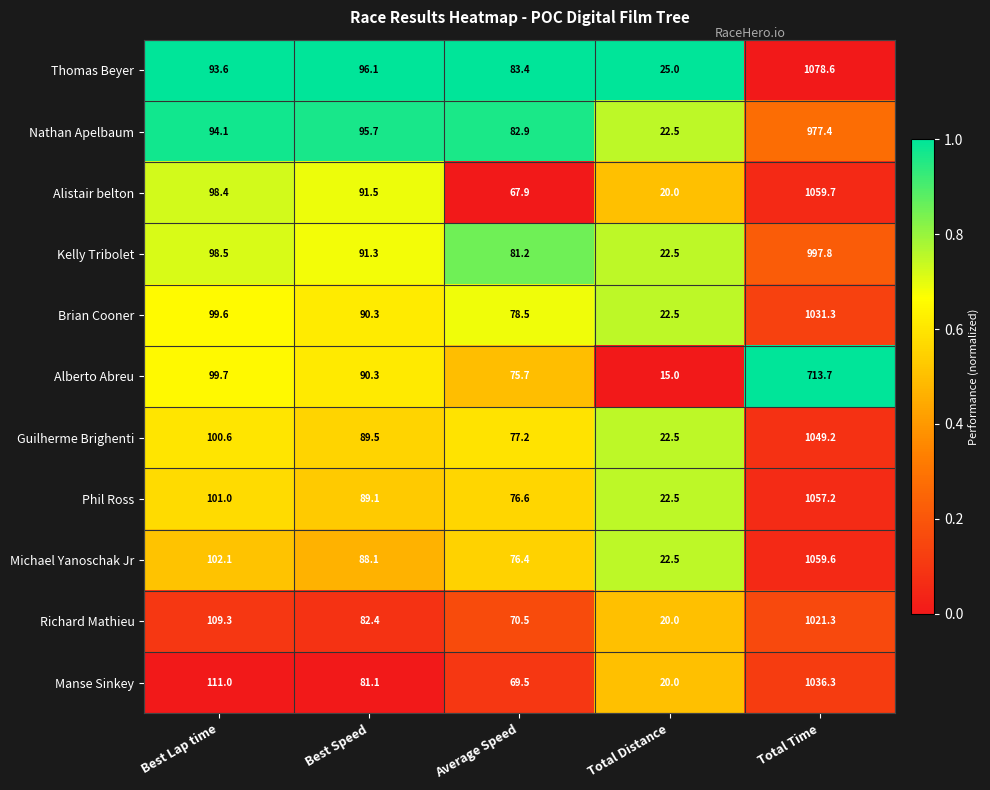

Is it true that Manse Sinkey equals 111.0 at Best Lap time?

True